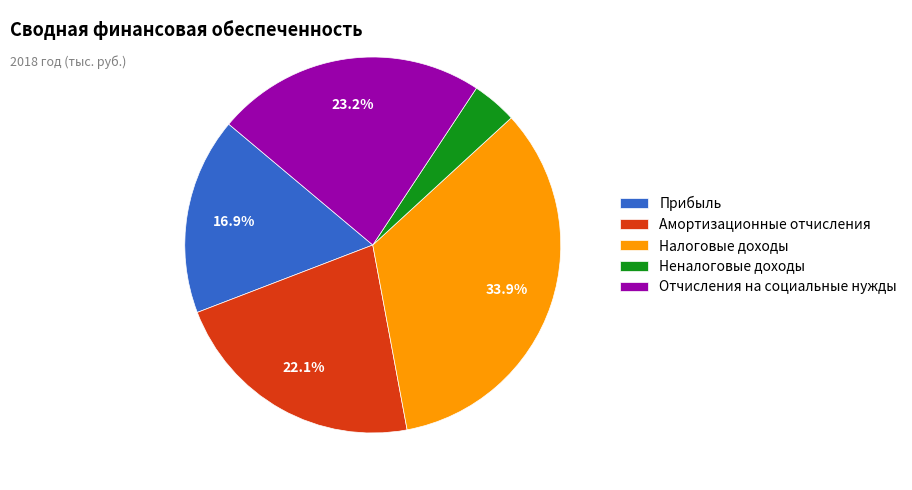

Is the sum of Амортизационные отчисления and Прибыль greater than half?

No